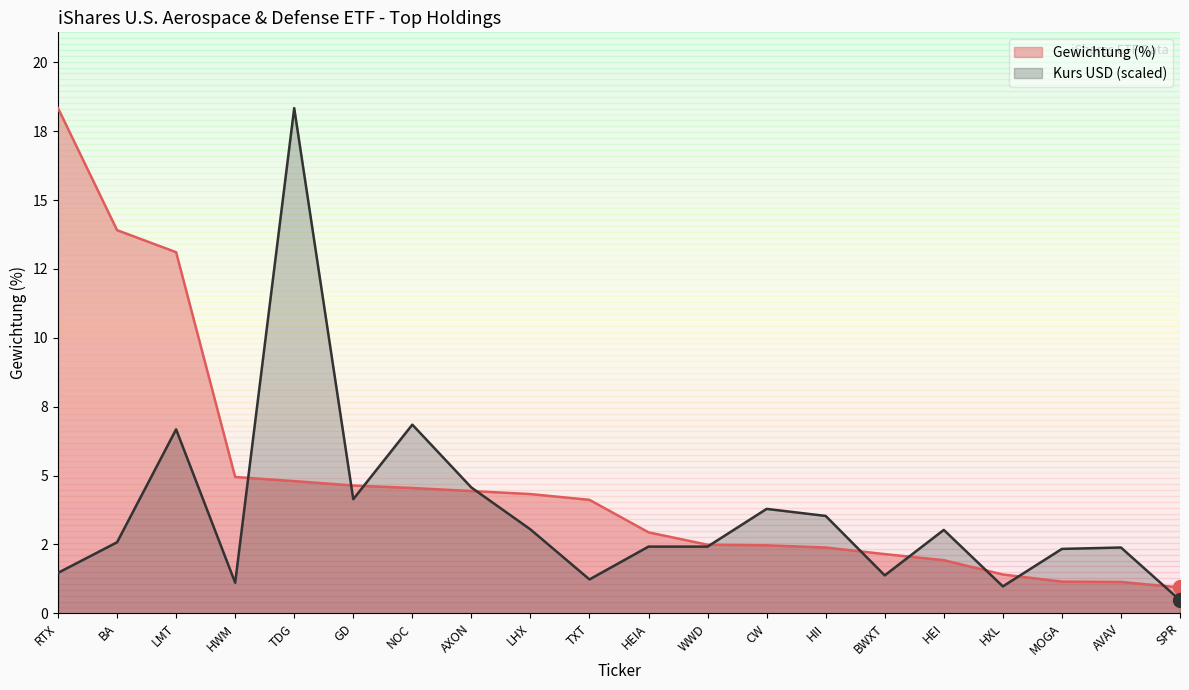

In Kurs (USD), how many points are higher than both neighbors (excluding endpoints)?

7